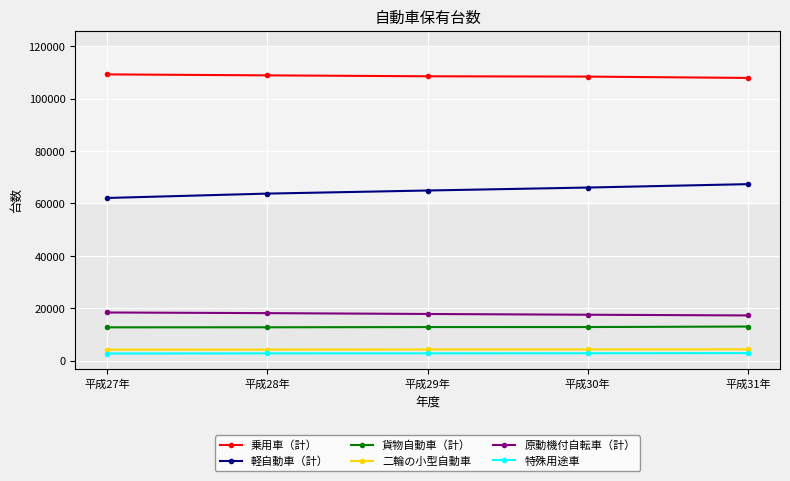

What is the sum of all 乗用車（計） values?

542868